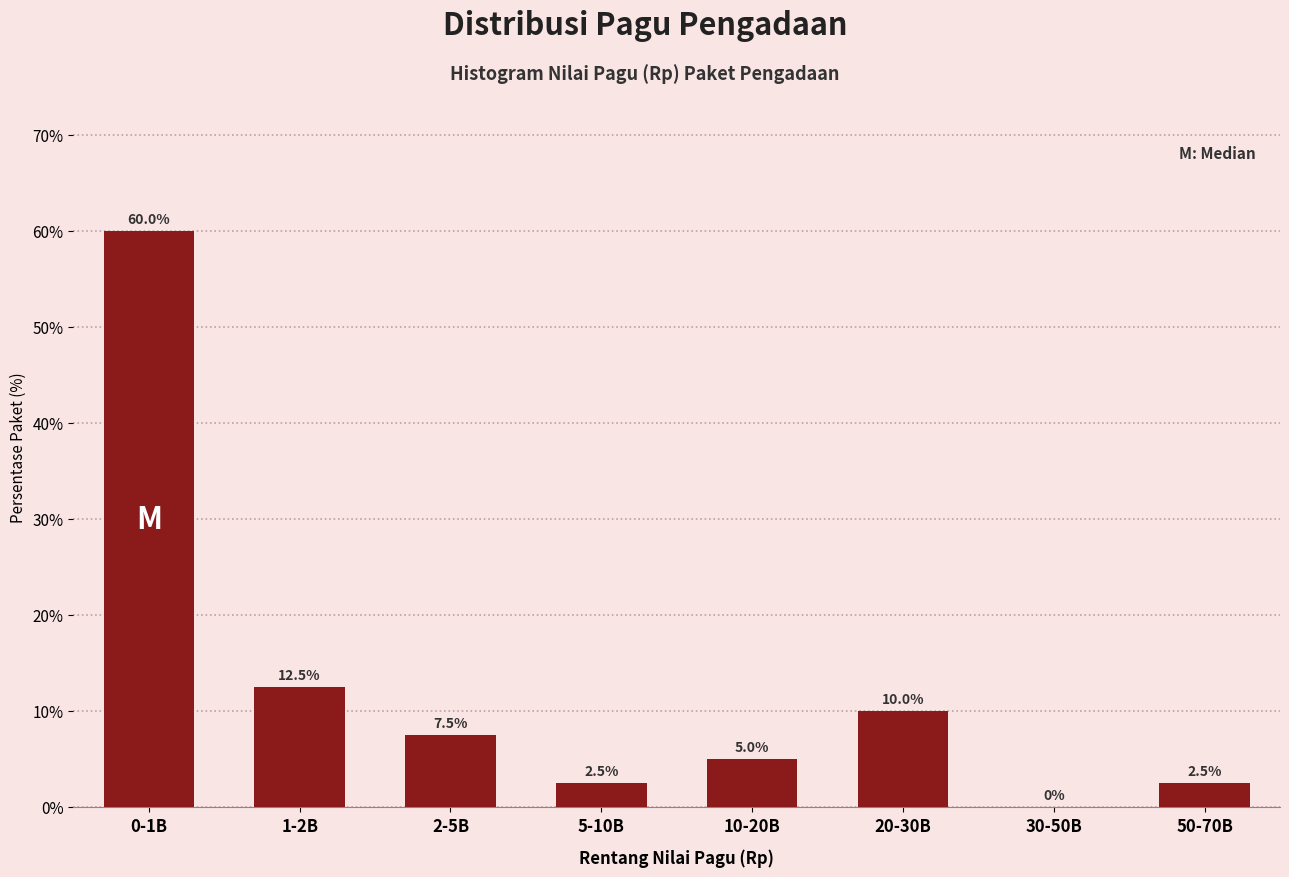

Reading left to right, list all the values displayed in this chart.

0-1B=60.0	1-2B=12.5	2-5B=7.5	5-10B=2.5	10-20B=5.0	20-30B=10.0	30-50B=0.0	50-70B=2.5